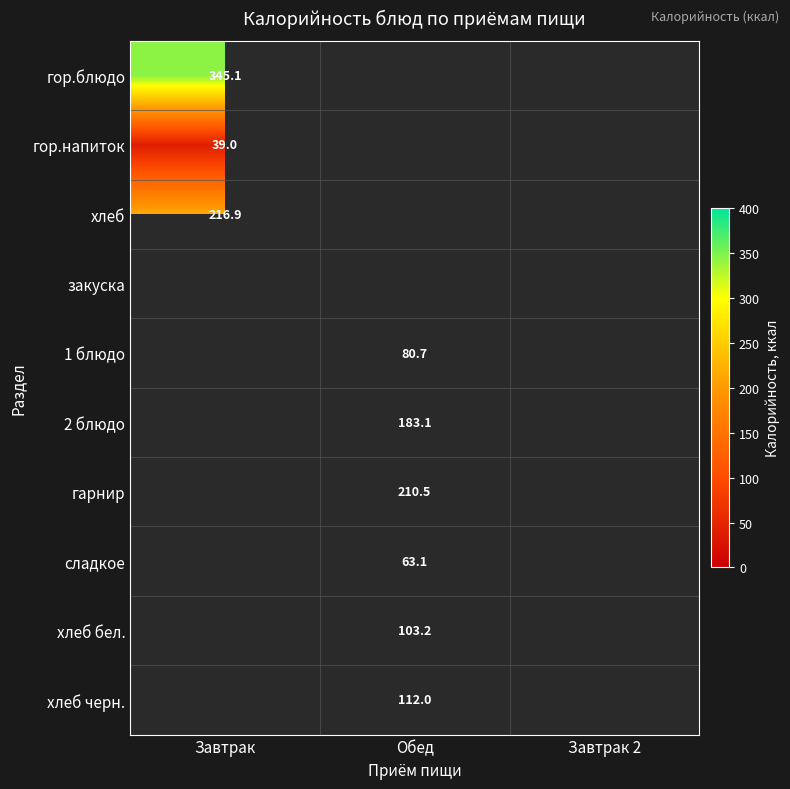

At which category does the chart reach its minimum across all series?

Завтрак